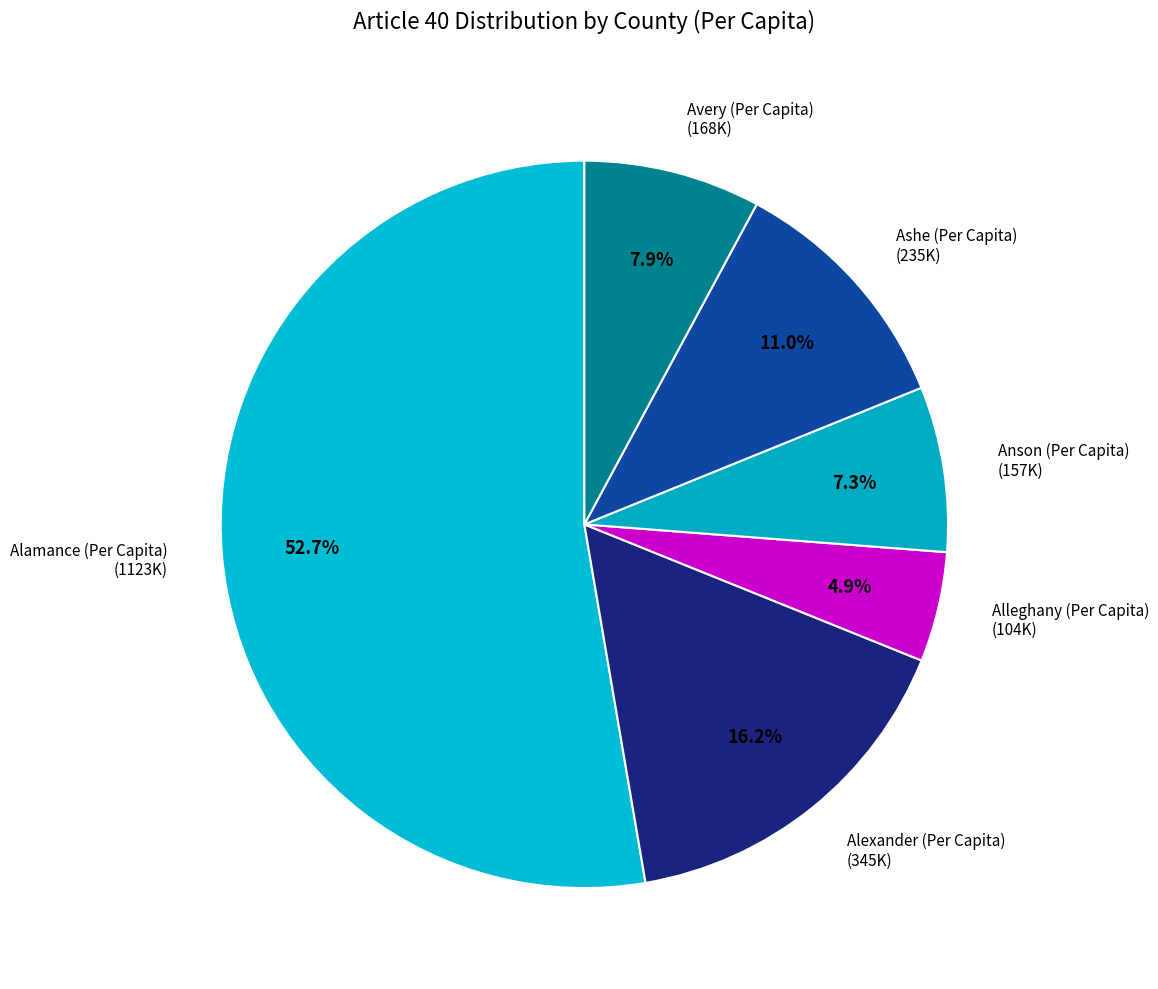

Between Alexander (Per Capita) and Ashe (Per Capita), which is larger?

Alexander (Per Capita)